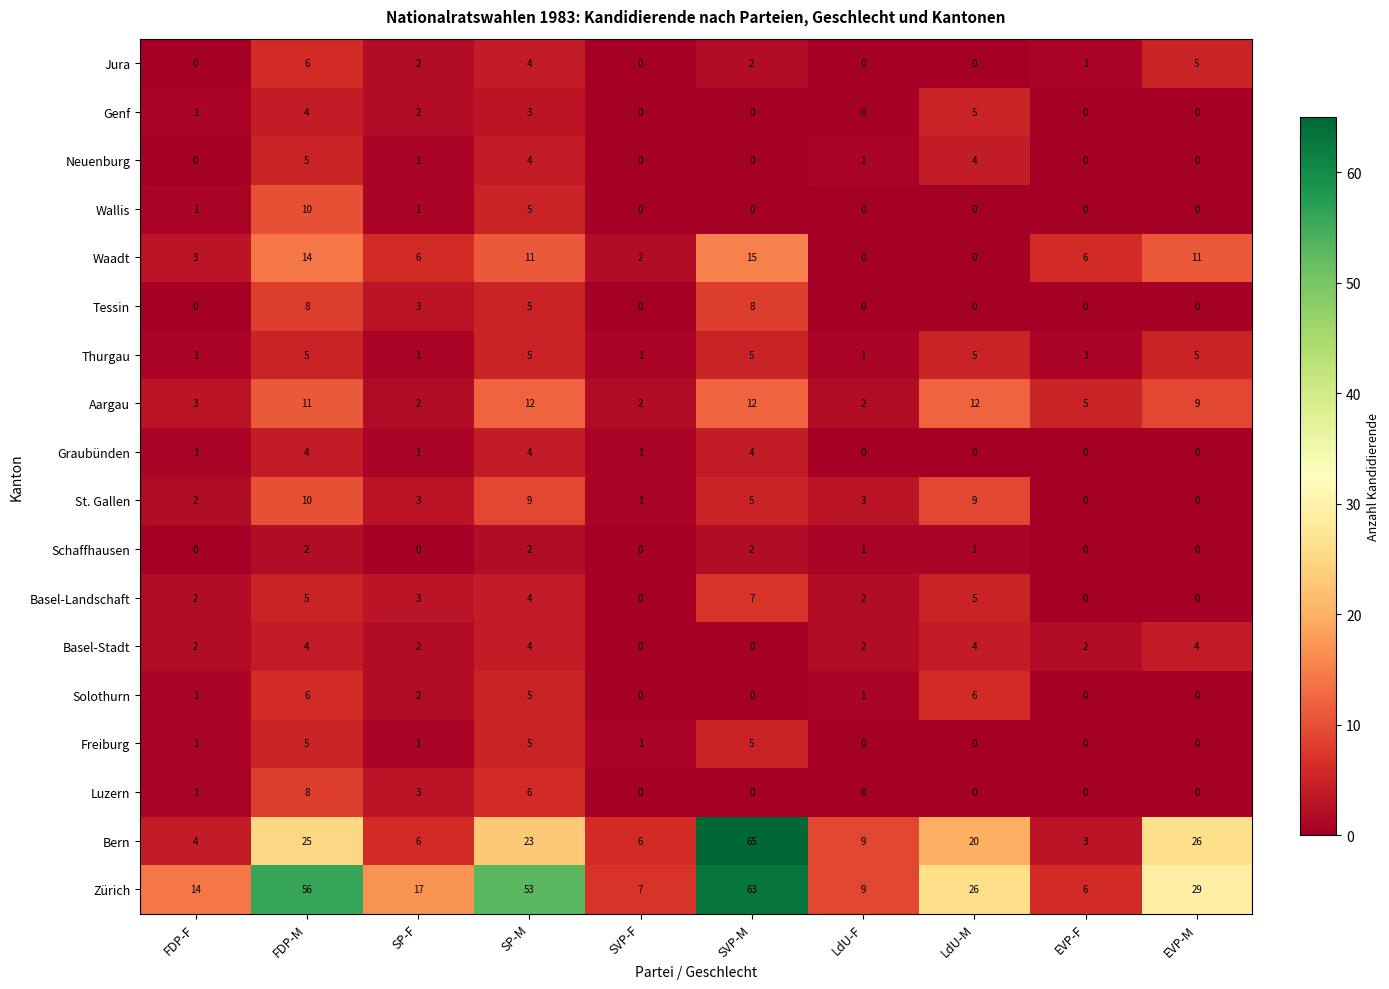

At which category is the sum across all series the highest?

SVP-M